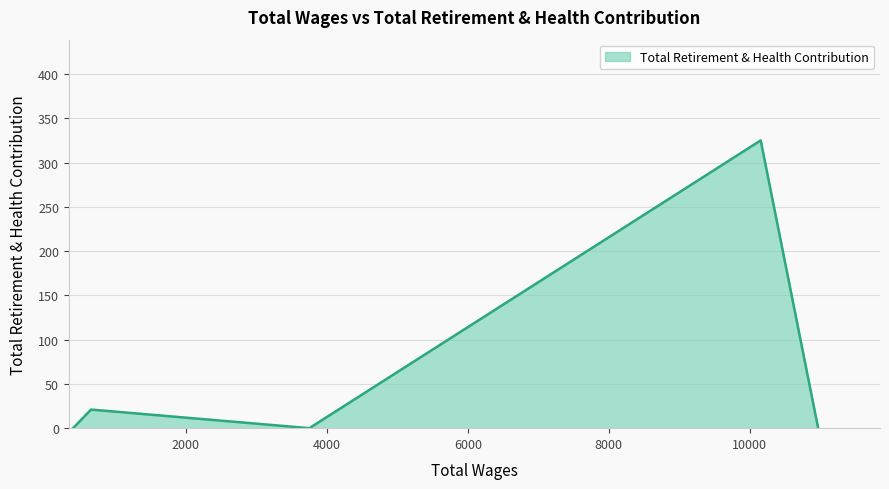

True or false: the data has more than 0 interior local peaks.

True